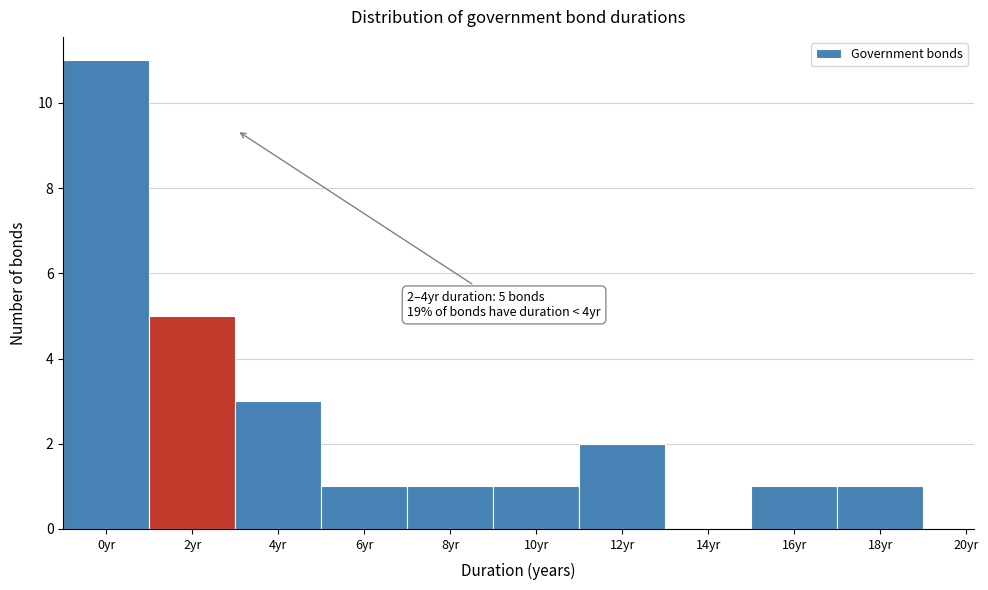

Reading right to left, extract all data points from this chart.

20yr=0	18yr=1	16yr=1	14yr=0	12yr=2	10yr=1	8yr=1	6yr=1	4yr=3	2yr=5	0yr=11